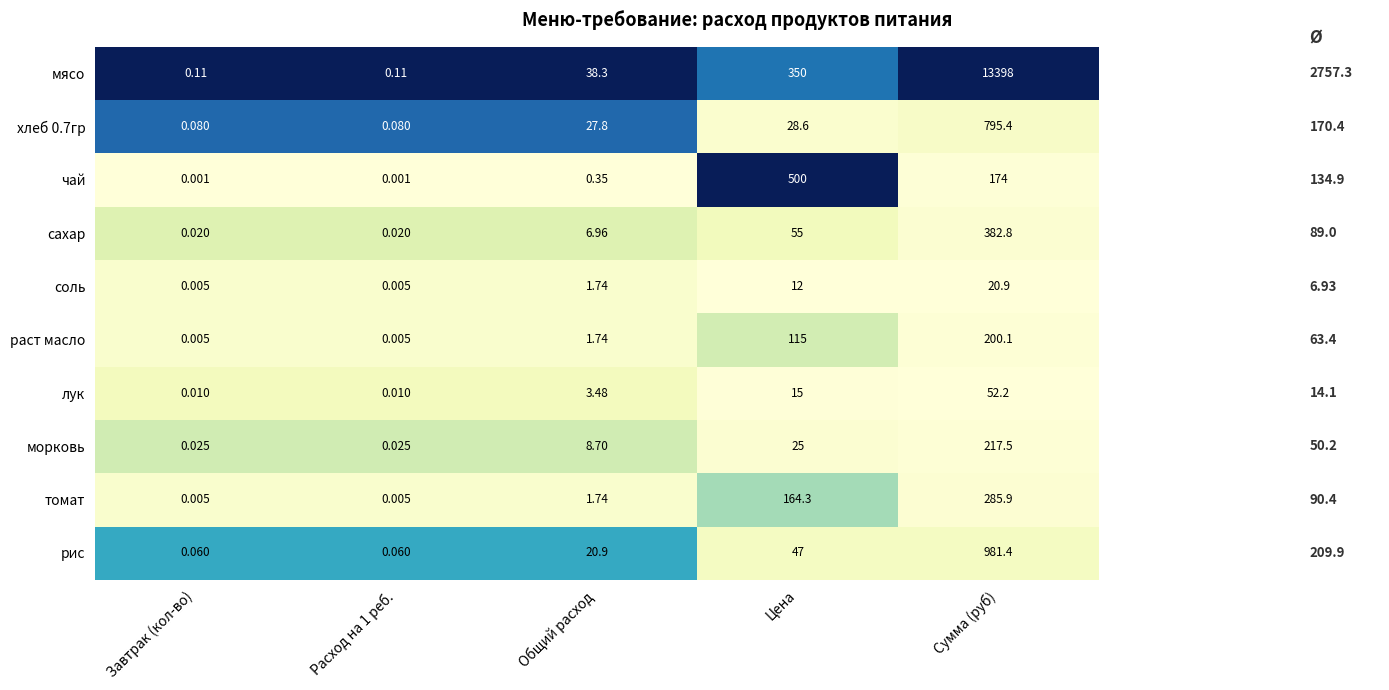

At which label does мясо first exceed 38?

Общий расход